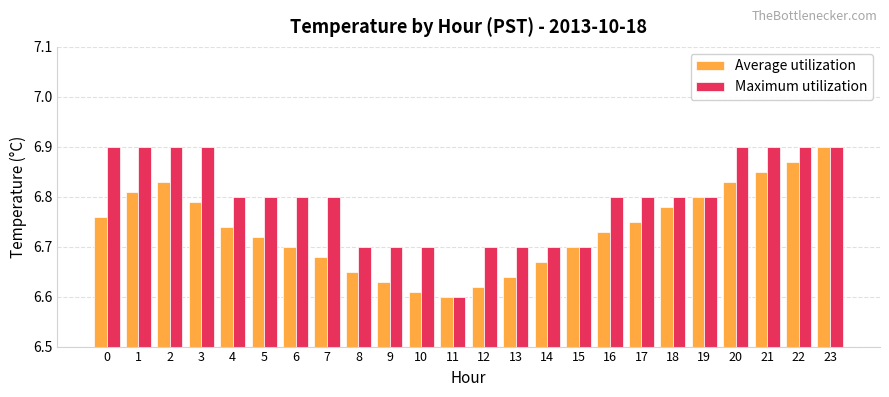

At 14, list the series in order from smallest to largest.

Average utilization, Maximum utilization